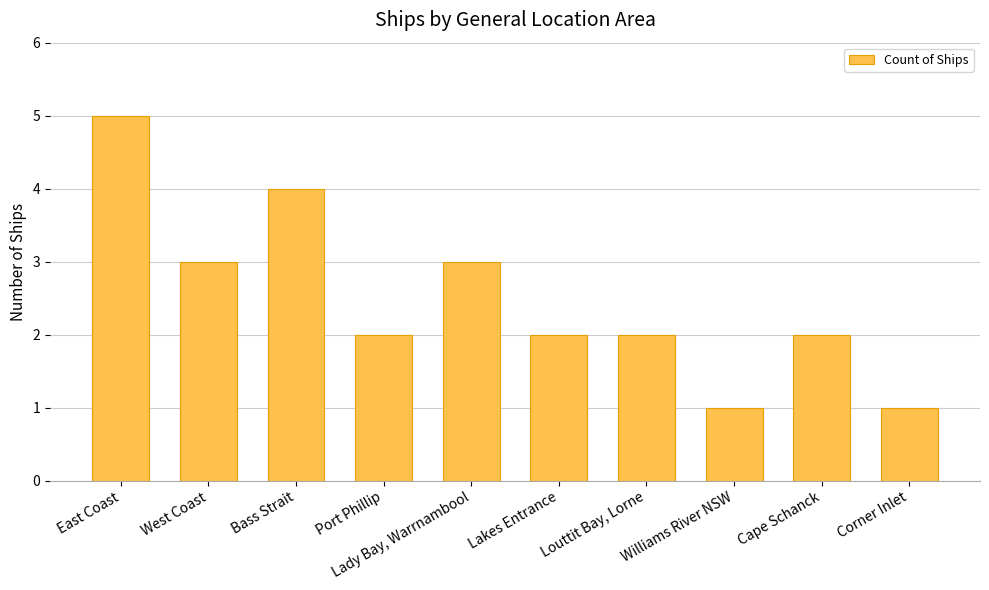

How many data points does each series have?

10